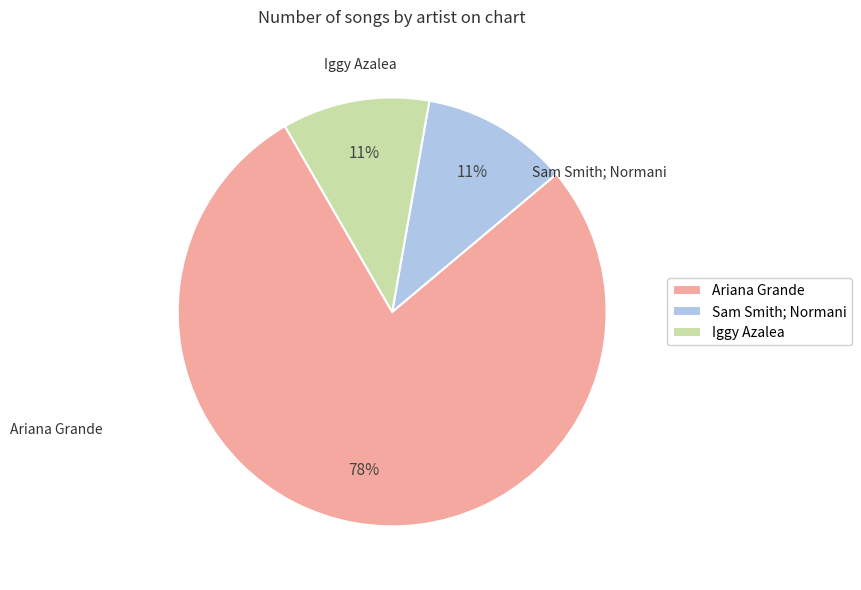

Is there a majority slice in this chart?

Yes